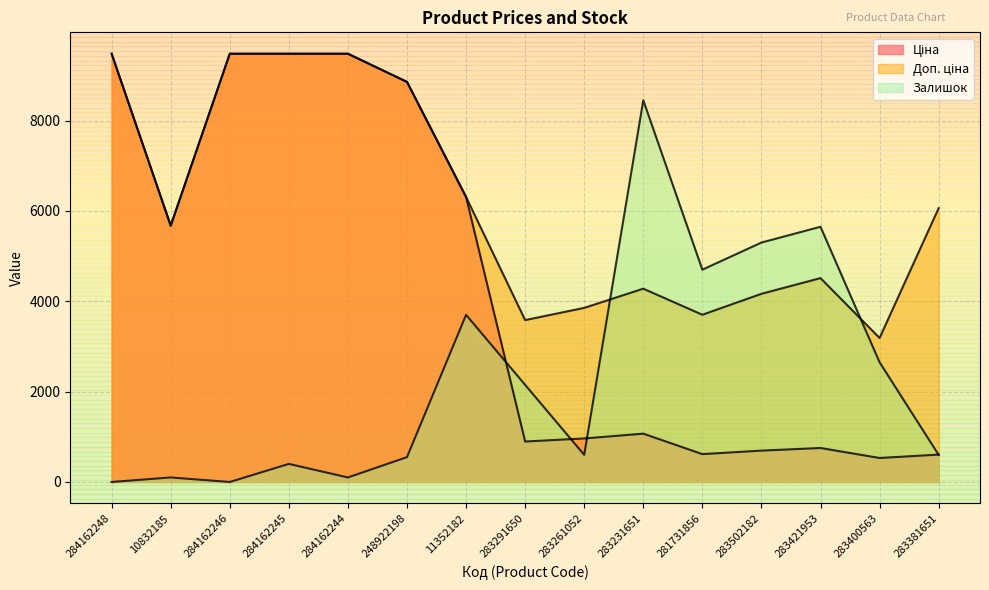

How many times do Ціна and Залишок cross each other?

4